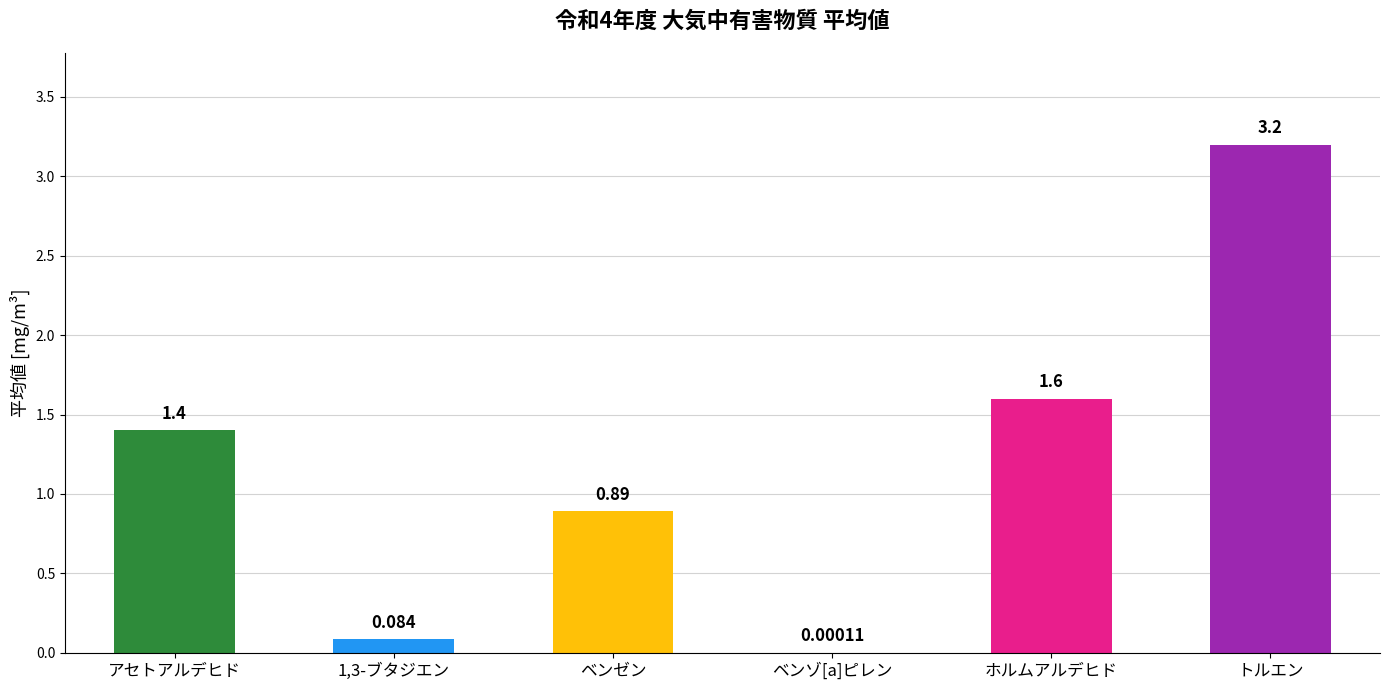

Which has a higher value, ベンゼン or トルエン?

トルエン